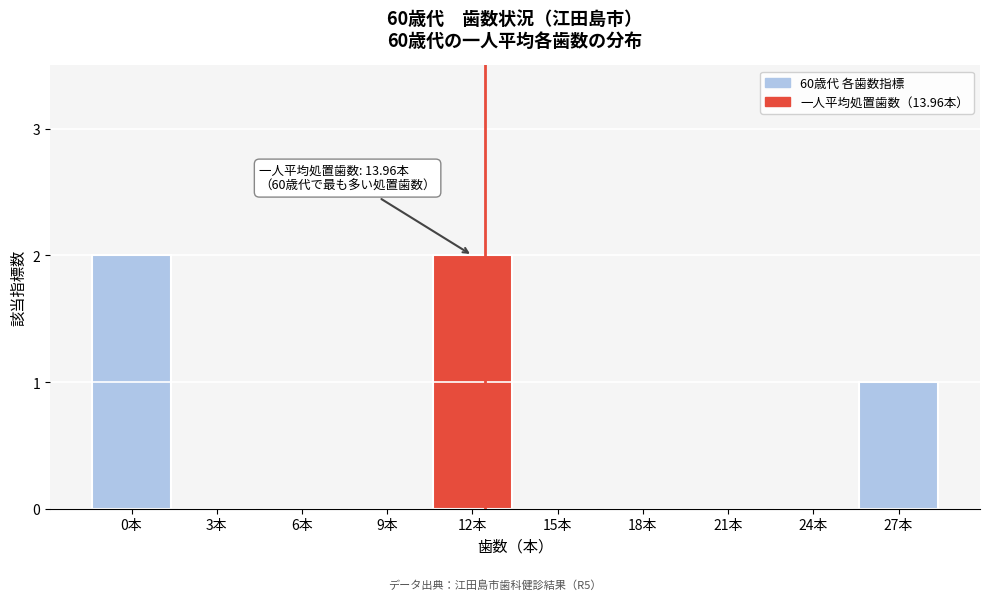

Reading right to left, extract all data points from this chart.

27本=1	24本=0	21本=0	18本=0	15本=0	12本=2	9本=0	6本=0	3本=0	0本=2